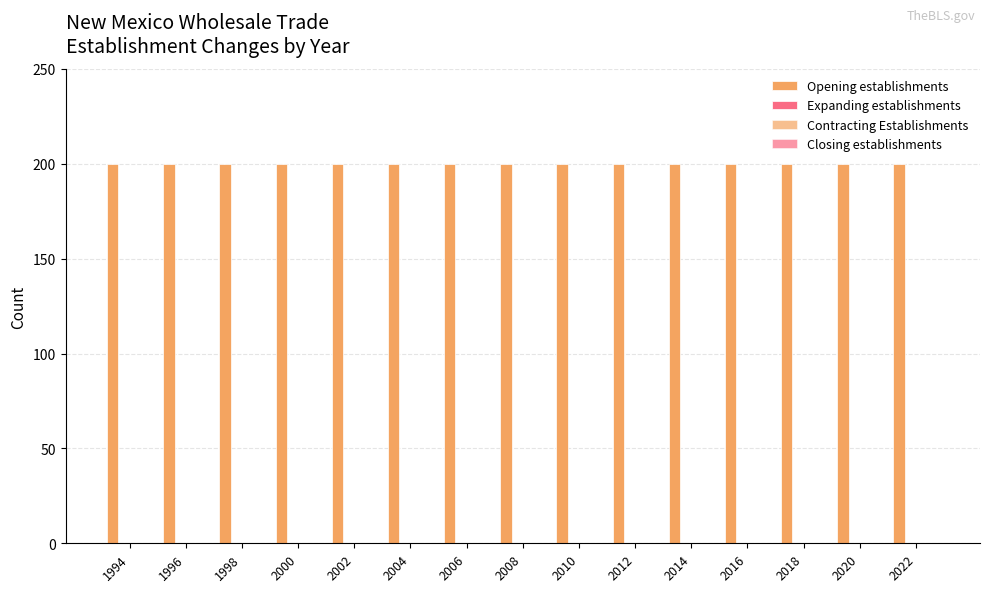

Reading right to left, what are all the values shown in this chart?

Opening establishments: 200	200	200	200	200	200	200	200	200	200	200	200	200	200	200
Expanding establishments: 0	0	0	0	0	0	0	0	0	0	0	0	0	0	0
Contracting Establishments: 0	0	0	0	0	0	0	0	0	0	0	0	0	0	0
Closing establishments: 0	0	0	0	0	0	0	0	0	0	0	0	0	0	0